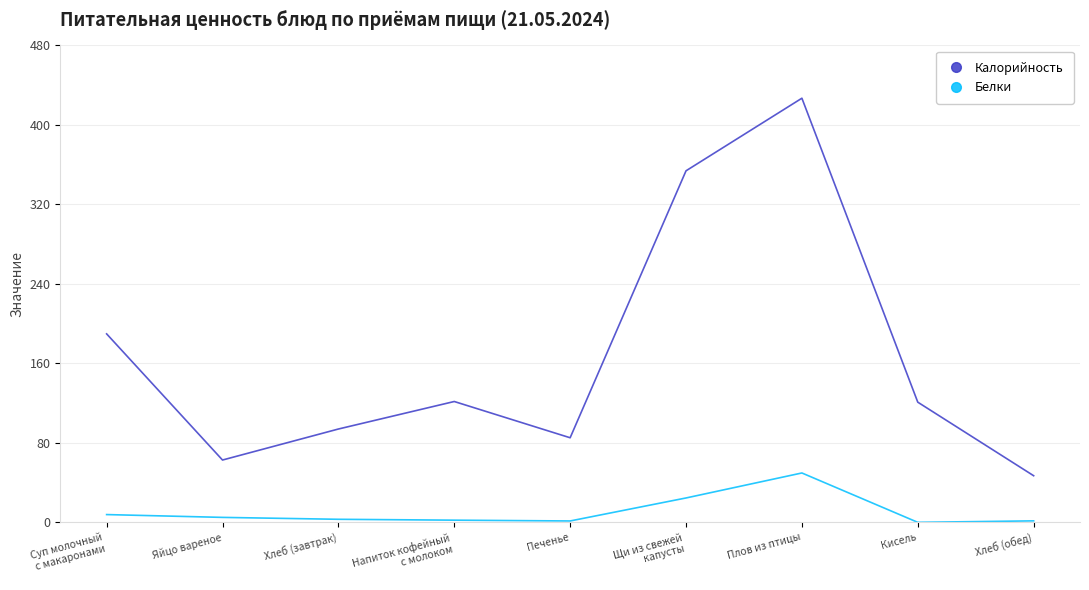

True or false: Калорийность and Белки intersect in this chart.

False